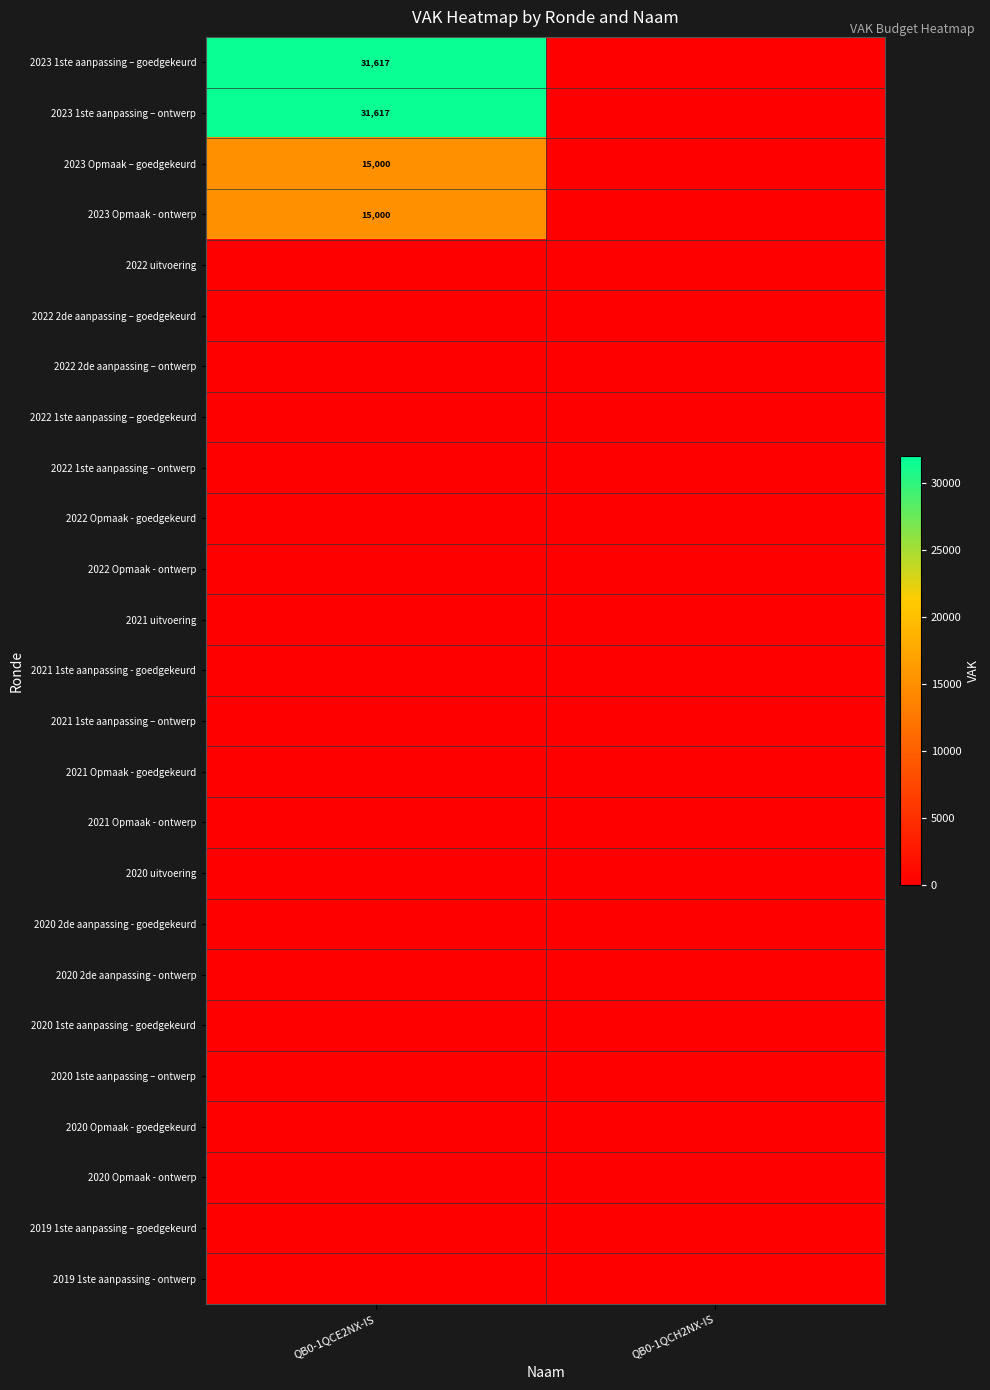

Between QB0-1QCH2NX-IS and QB0-1QCE2NX-IS, which is larger?

QB0-1QCE2NX-IS